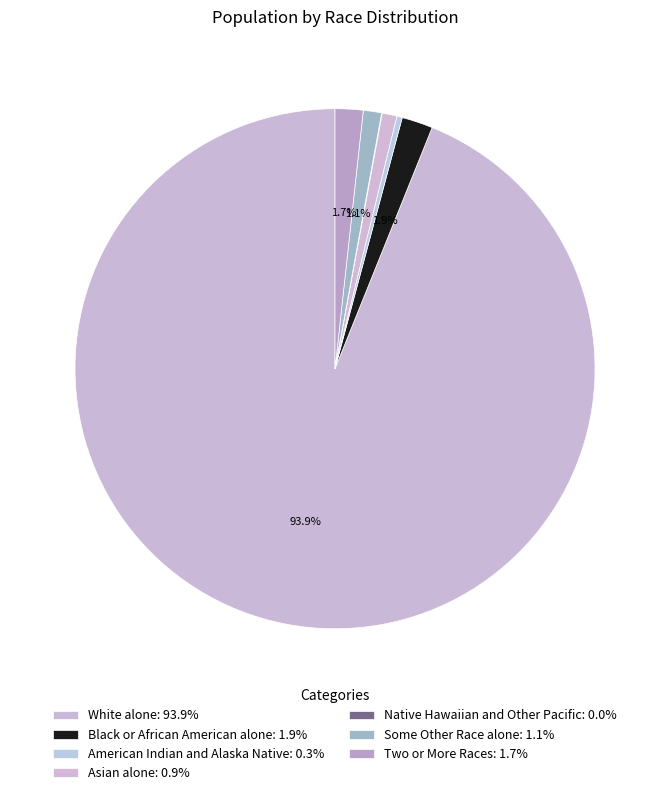

Which category has the biggest portion of the pie?

White alone